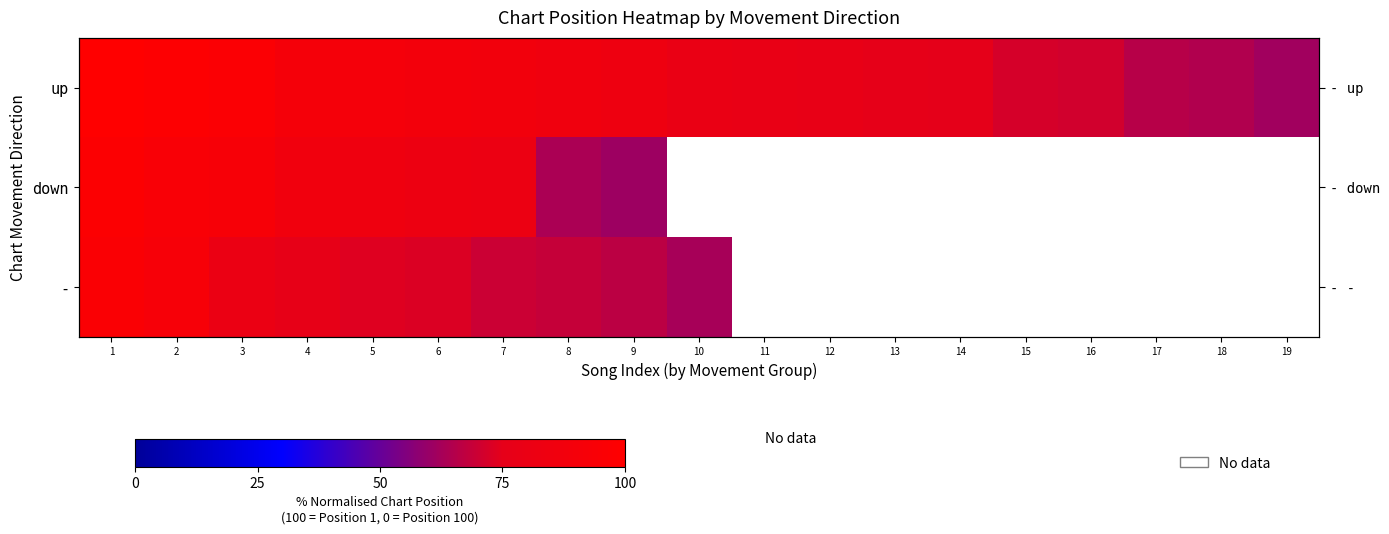

At which label does up first exceed 79?

1